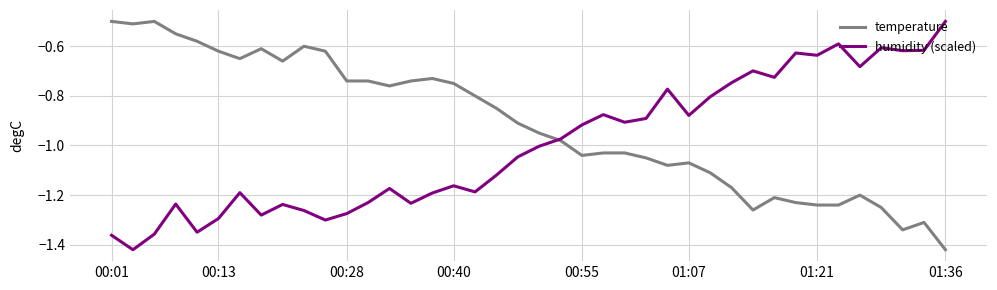

What is the difference between the second highest and second lowest values in the temperature series?

0.8